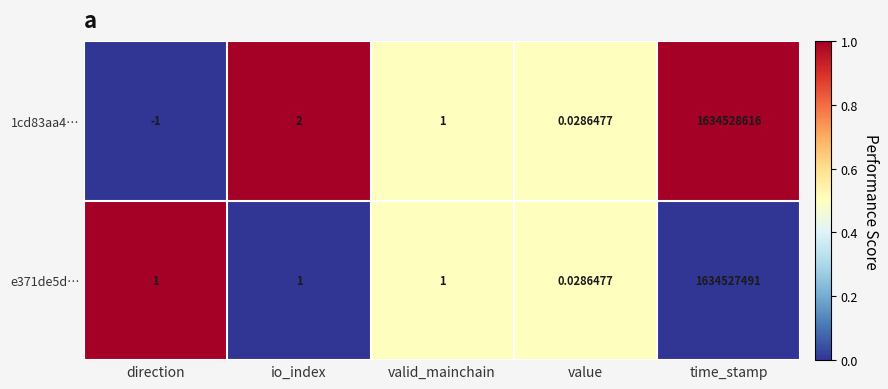

At which category is the sum across all series the highest?

time_stamp